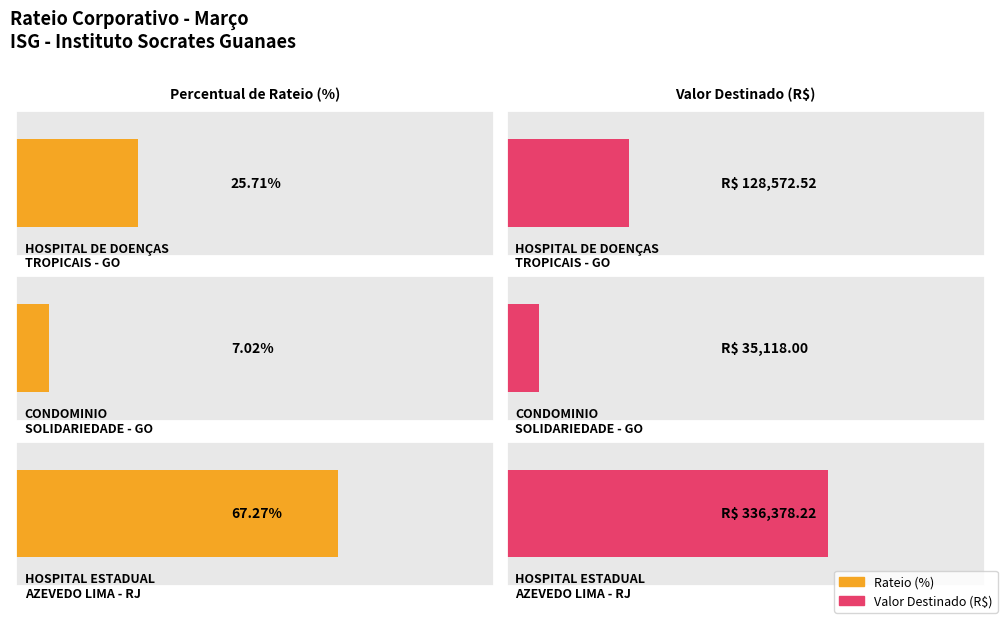

What is the sum of the Valor Destinado values at HOSPITAL ESTADUAL AZEVEDO LIMA - RJ and HOSPITAL DE DOENÇAS TROPICAIS - GO?

464950.7